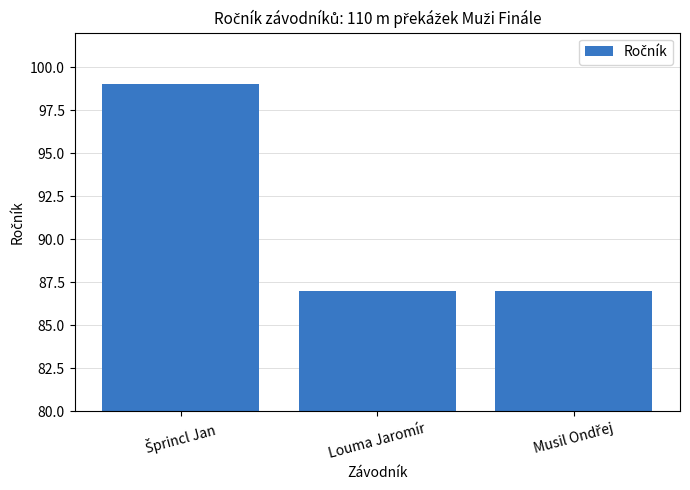

True or false: the data shows 87 at Louma Jaromír.

True